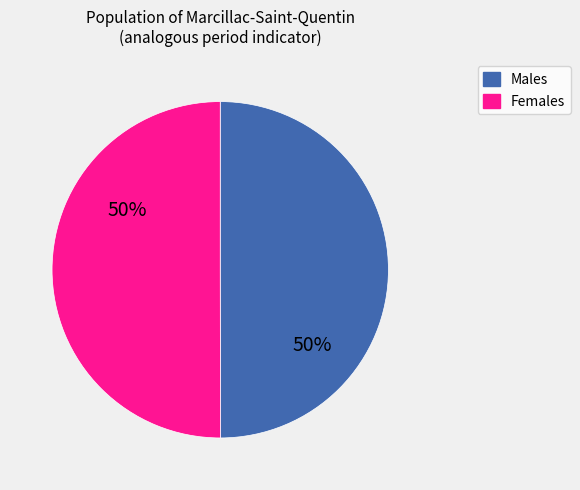

To the nearest percent, what is the average slice percentage?

50%